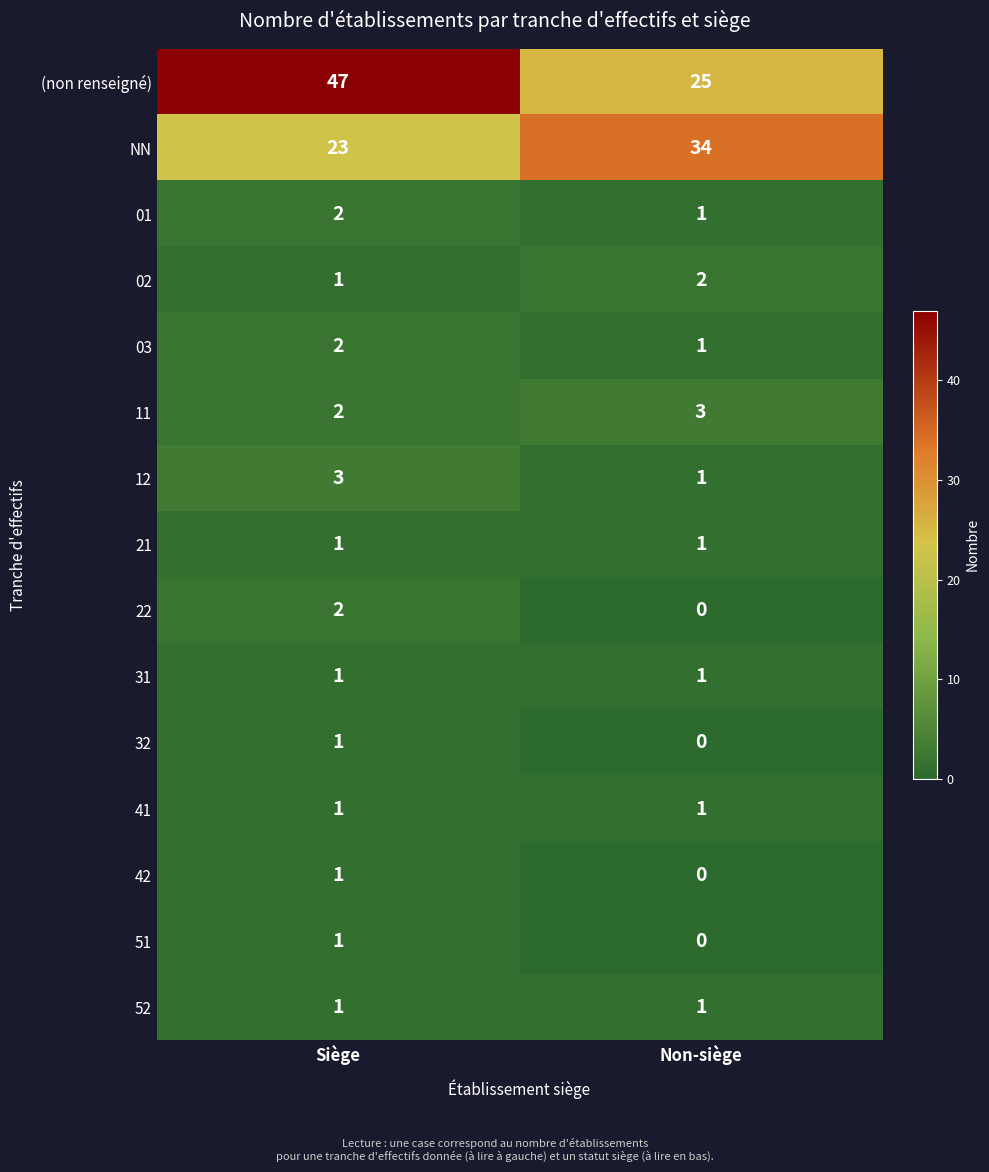

Reading right to left, transcribe all the data shown in this chart.

(non renseigné): Non-siège=25	Siège=47
NN: Non-siège=34	Siège=23
01: Non-siège=1	Siège=2
02: Non-siège=2	Siège=1
03: Non-siège=1	Siège=2
11: Non-siège=3	Siège=2
12: Non-siège=1	Siège=3
21: Non-siège=1	Siège=1
22: Non-siège=0	Siège=2
31: Non-siège=1	Siège=1
32: Non-siège=0	Siège=1
41: Non-siège=1	Siège=1
42: Non-siège=0	Siège=1
51: Non-siège=0	Siège=1
52: Non-siège=1	Siège=1